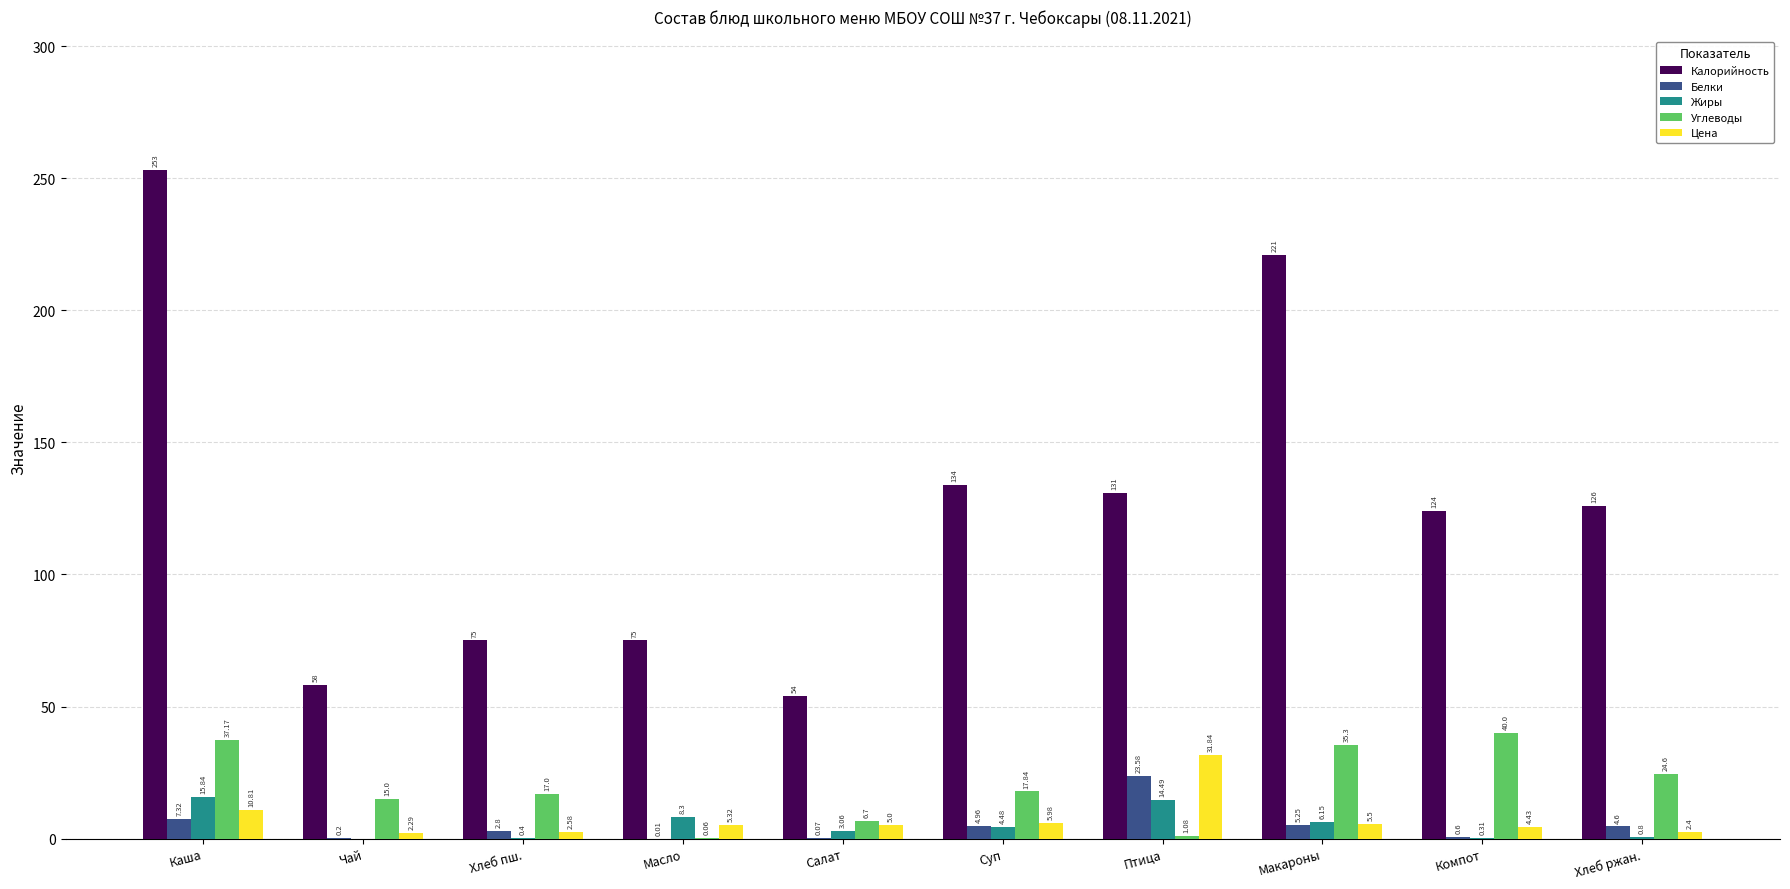

What is the sum of all Калорийность values?

1251.0